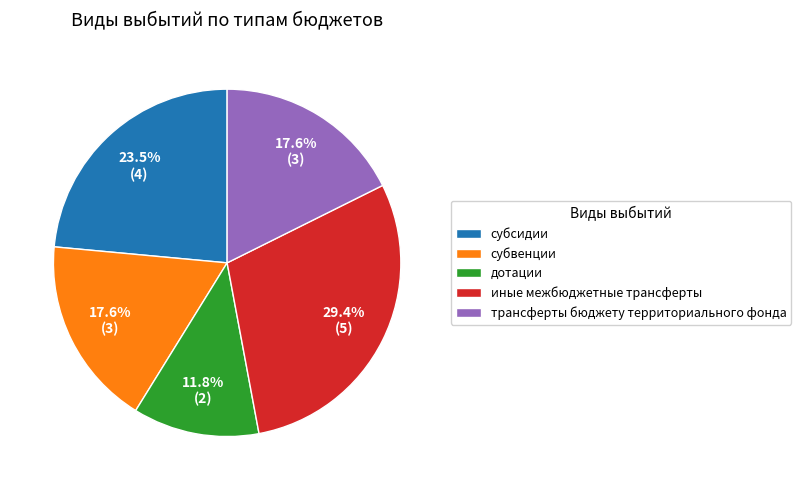

How many segments does this pie chart have?

5